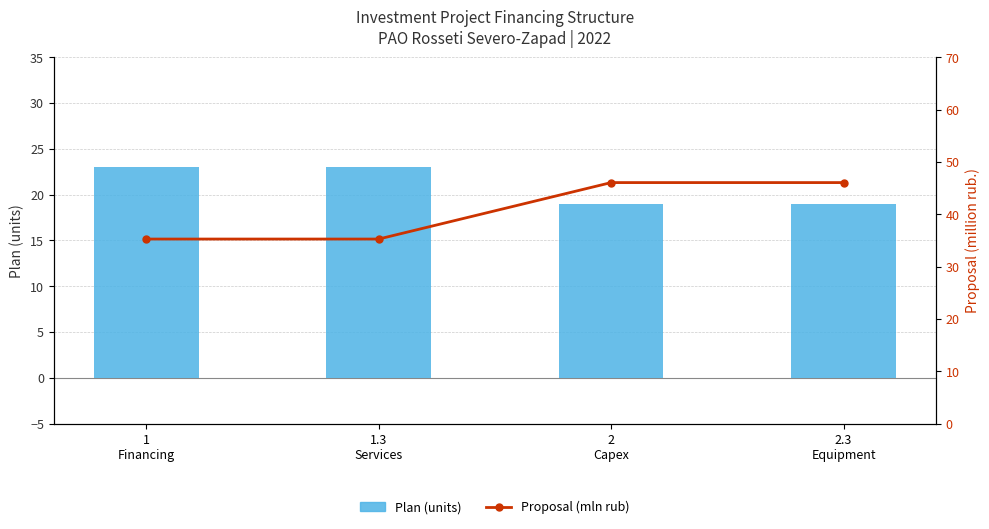

Is it true that Plan (units) equals 19.0 at 2.3
Equipment?

True